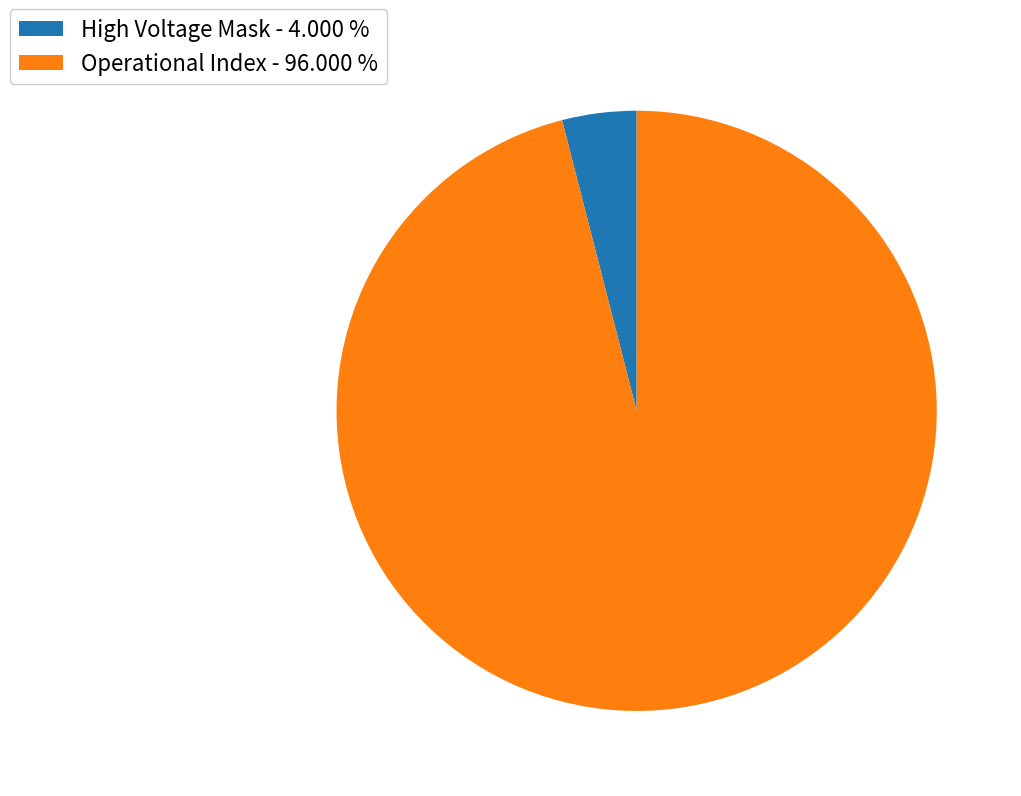

Which slice is the smallest?

High Voltage Mask - 4.000 %